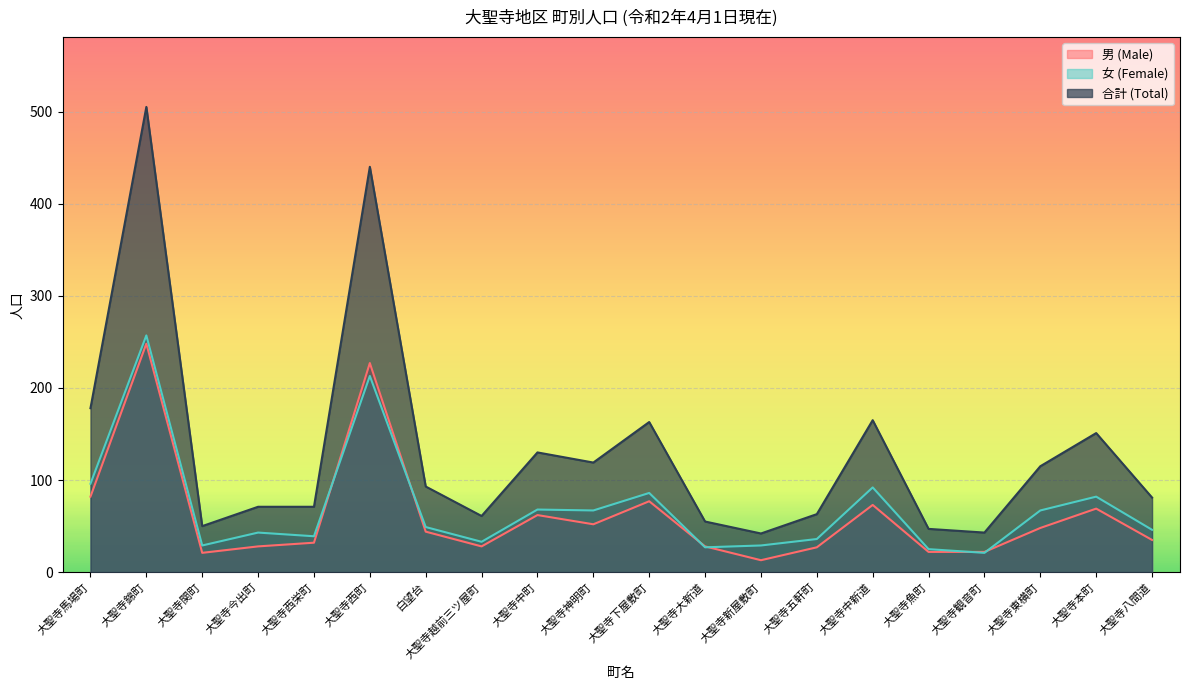

What is the label of the 16th point from the right?

大聖寺西栄町